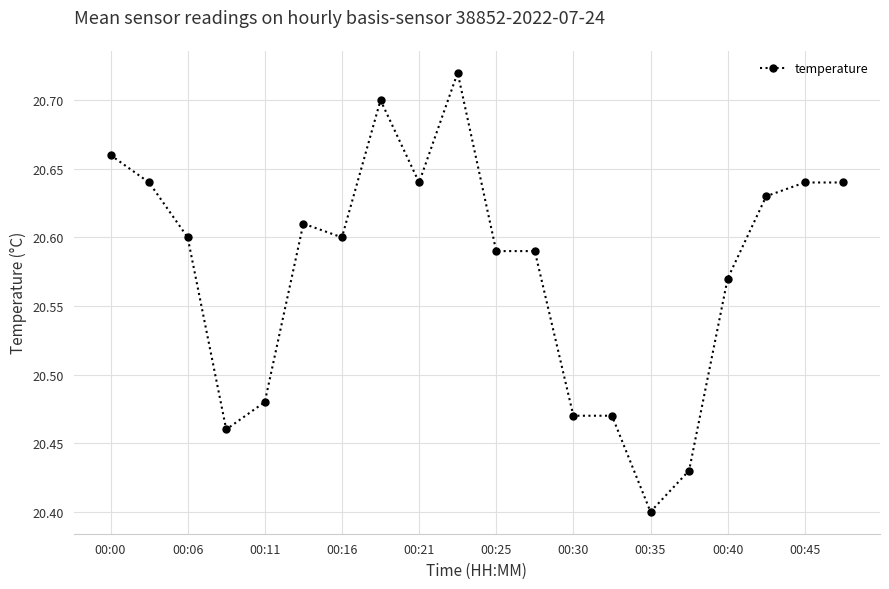

What is the difference between the maximum and second lowest values?

0.3